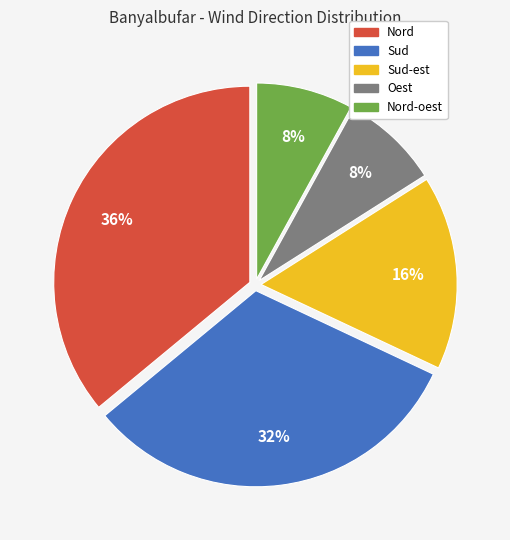

Does any single category account for the majority?

No